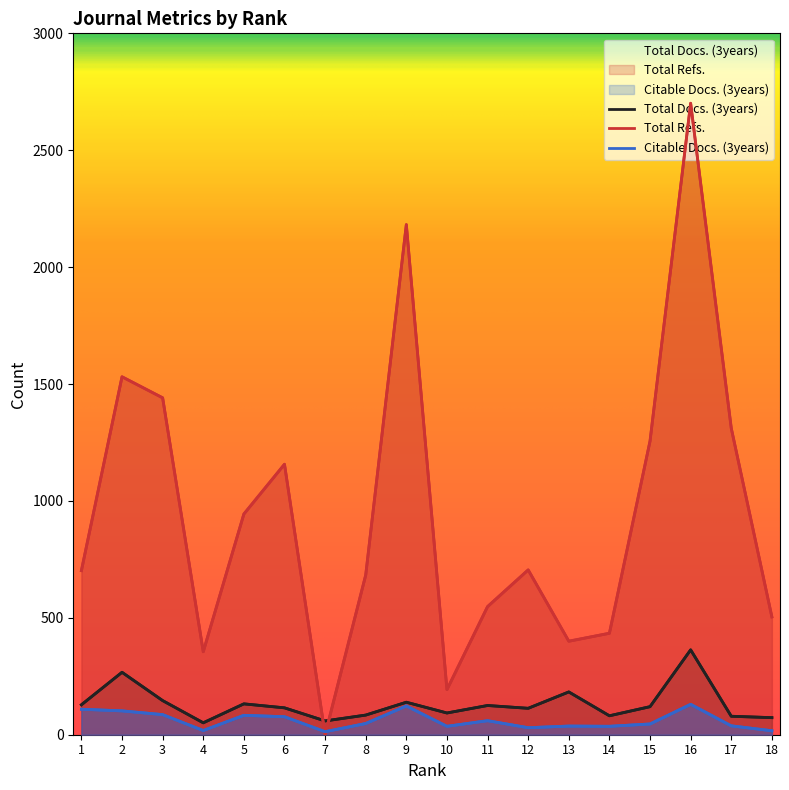

List the series in order of their peak value, lowest first.

Citable Docs. (3years), Total Docs. (3years), Total Refs.